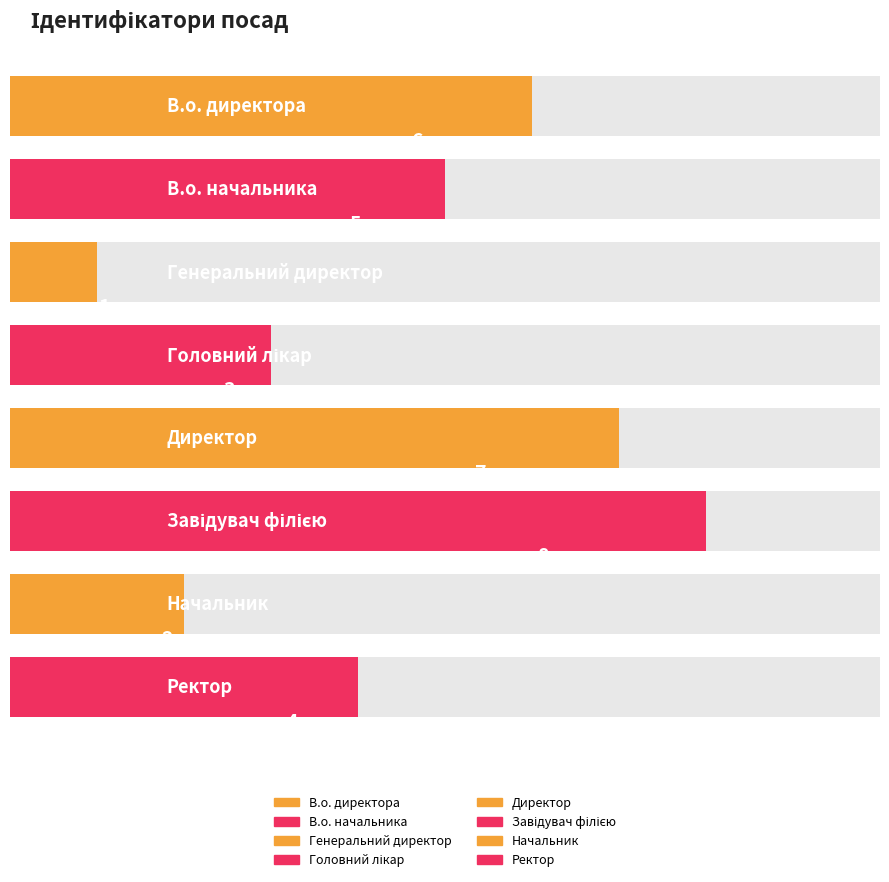

Between В.о. начальника and Ректор, which is larger?

В.о. начальника